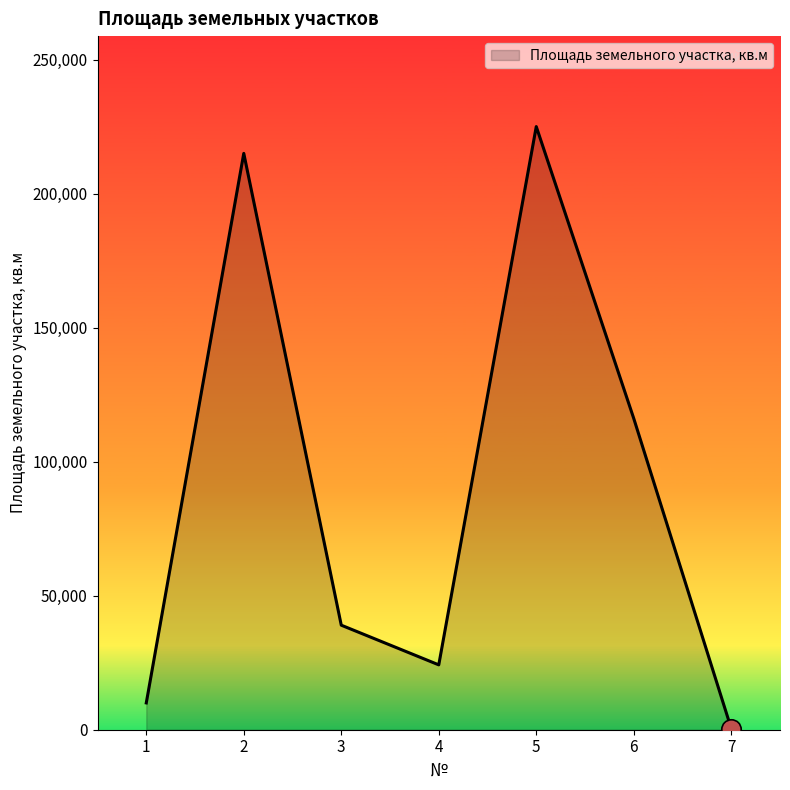

What is the smallest value displayed?

429